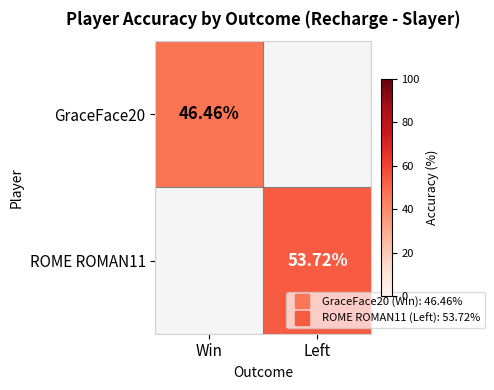

Which category has the highest value in the GraceFace20 series?

Win